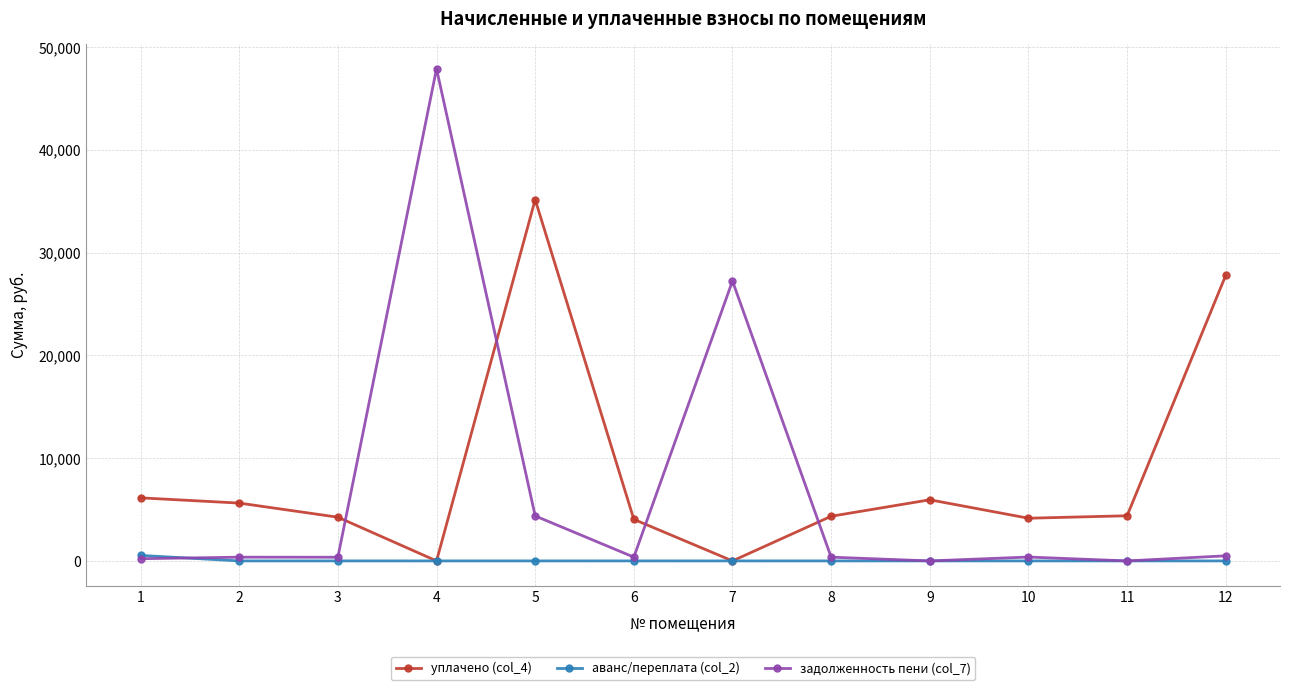

At which category is the sum across all series the highest?

4